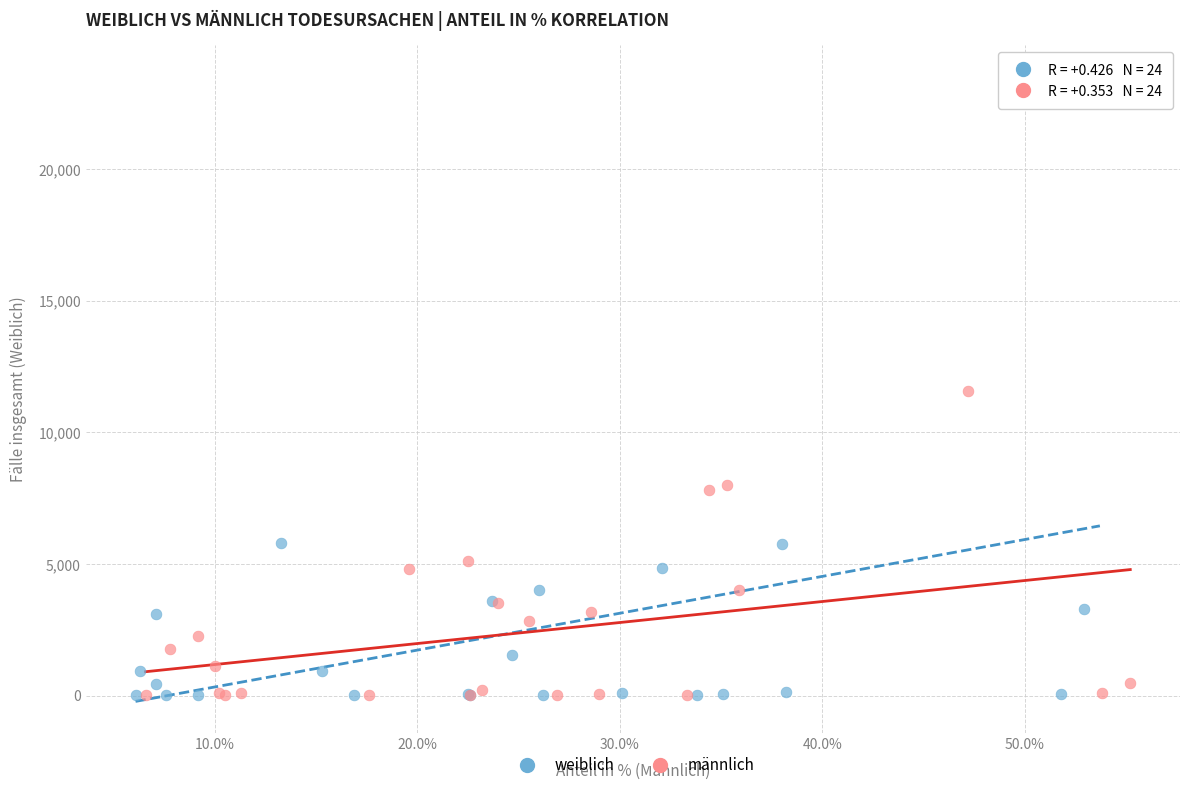

Which series has the largest Y range (max minus min)?

weiblich